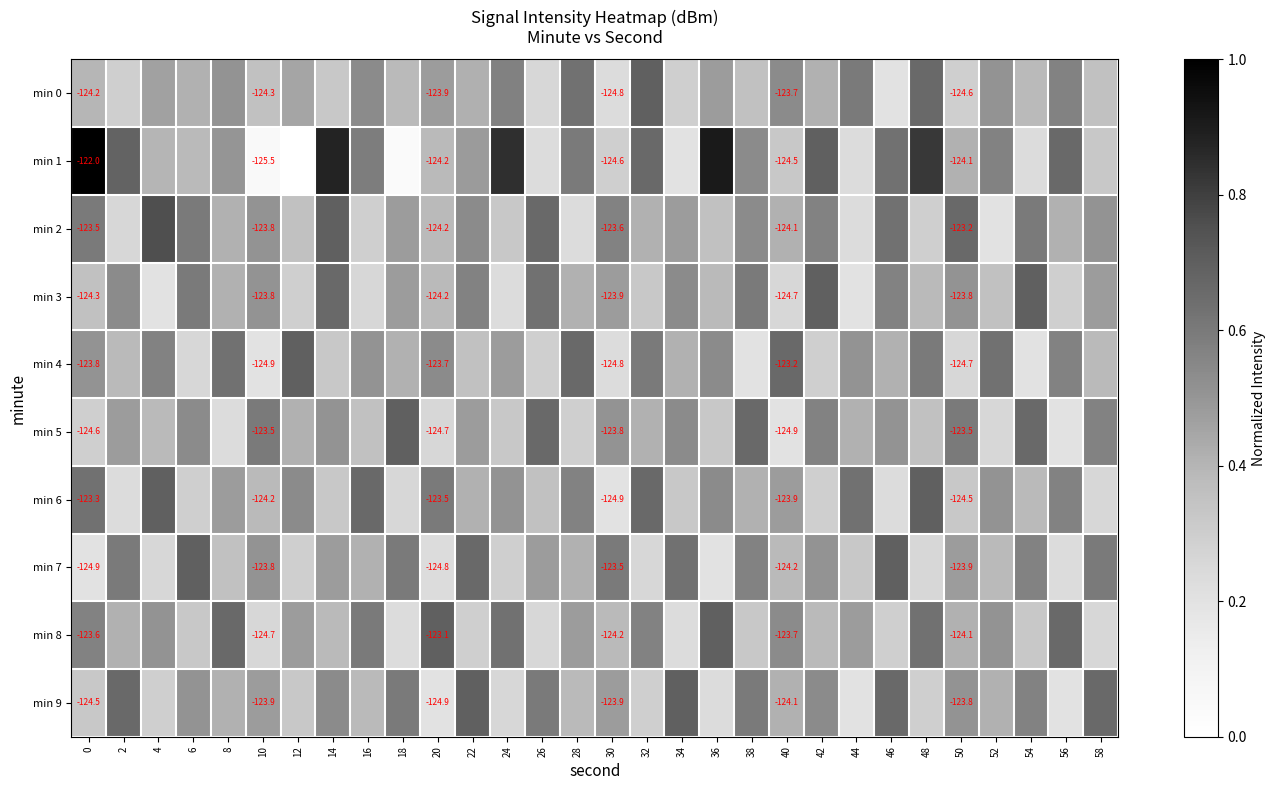

What is the difference between the highest and lowest values at 54?

0.5